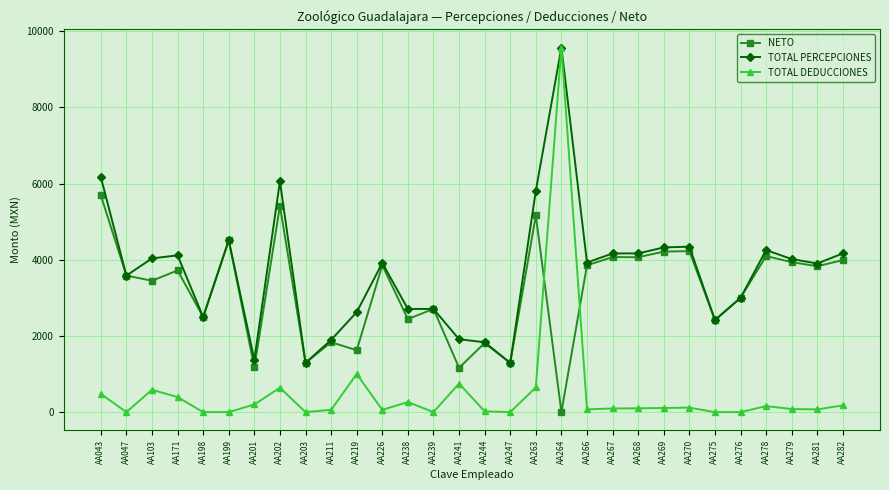

True or false: TOTAL DEDUCCIONES has more than 2 interior local peaks.

True